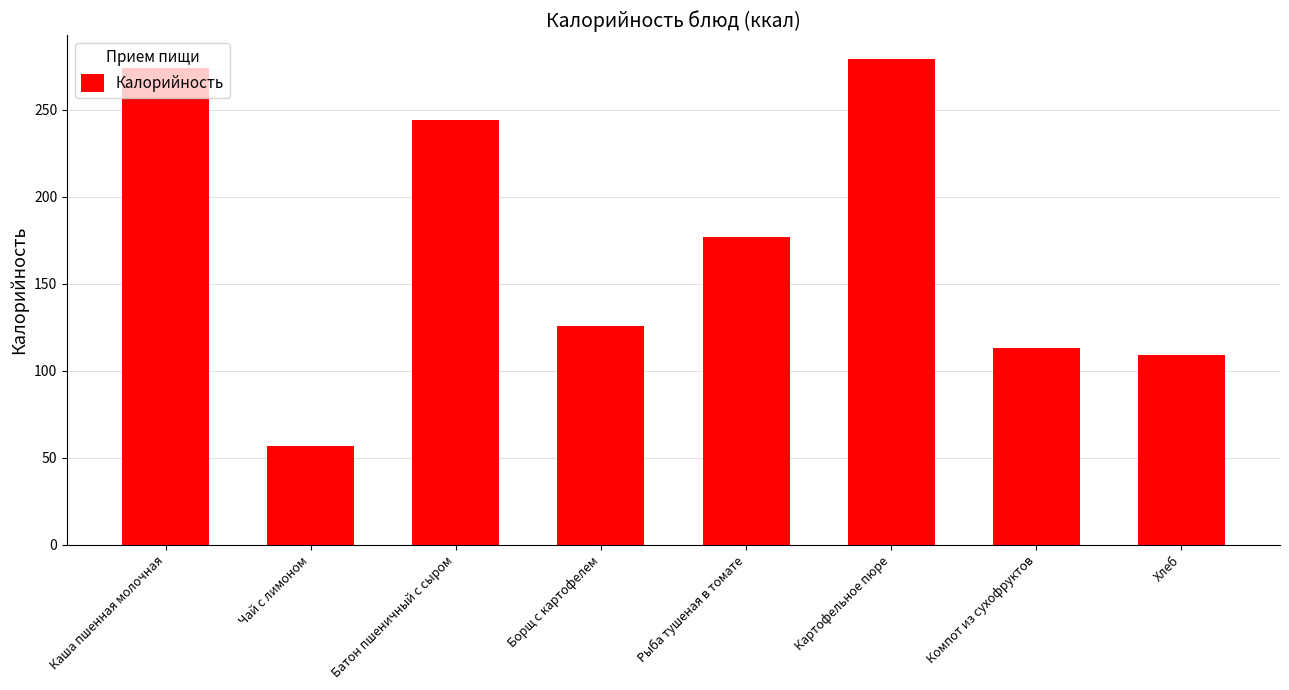

True or false: the data shows 57 at Чай с лимоном.

True